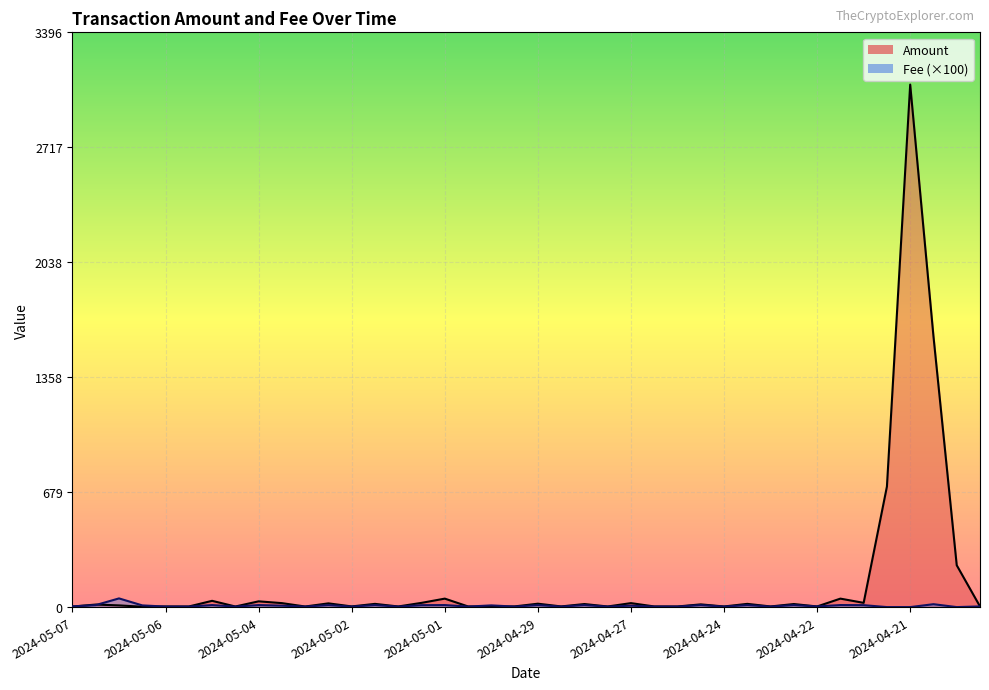

Which series has the largest total across all categories?

Amount